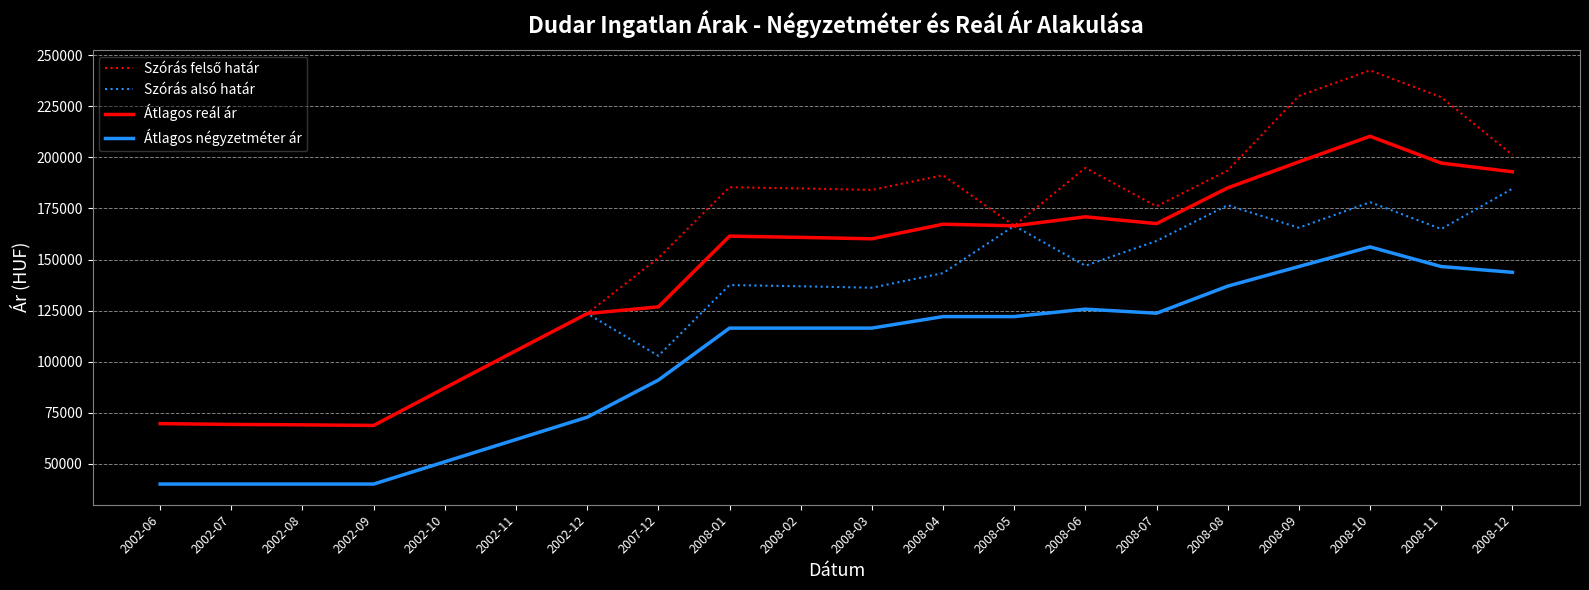

What is the total value across all series at 2008-05?

621581